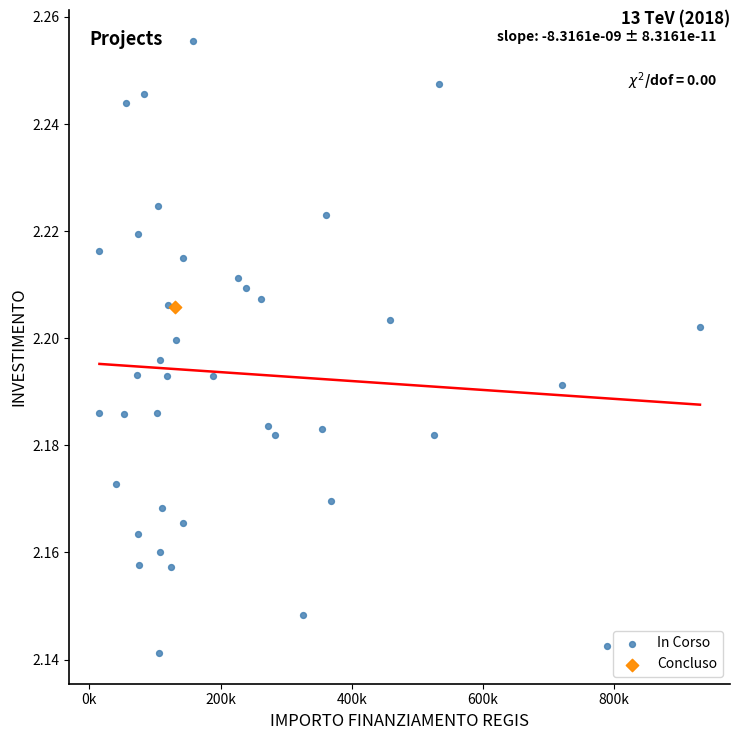

What are all the series names shown in the legend?

In Corso, Concluso